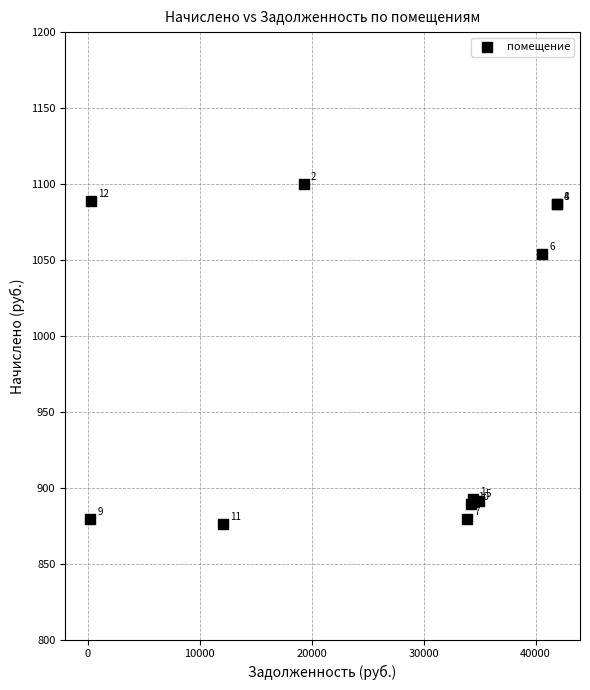

What Y value in the scatter plot is closest to 988?

1054.1